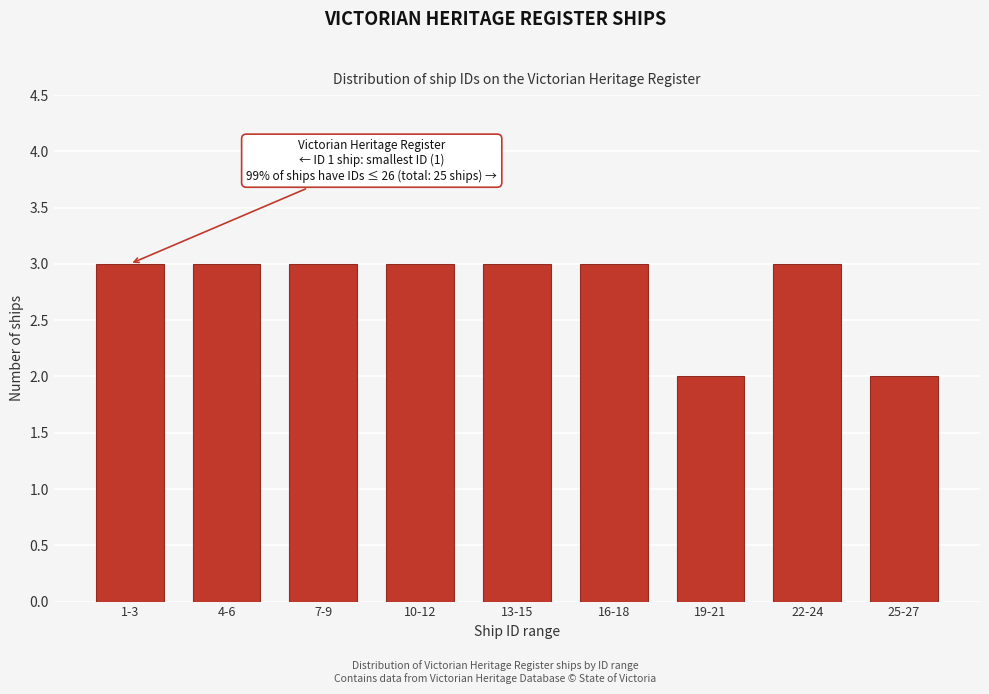

Reading right to left, list all the values displayed in this chart.

2	3	2	3	3	3	3	3	3